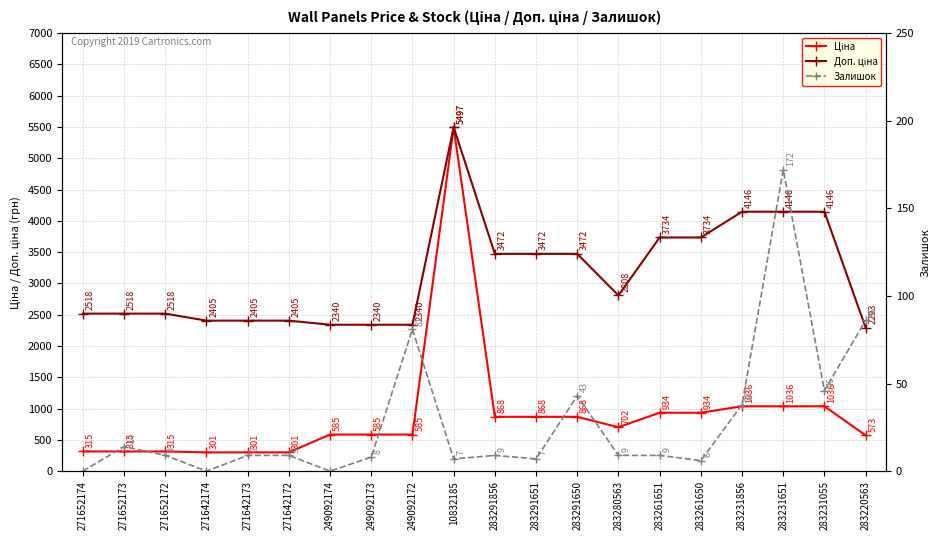

True or false: Ціна and Доп. ціна cross at least once.

False